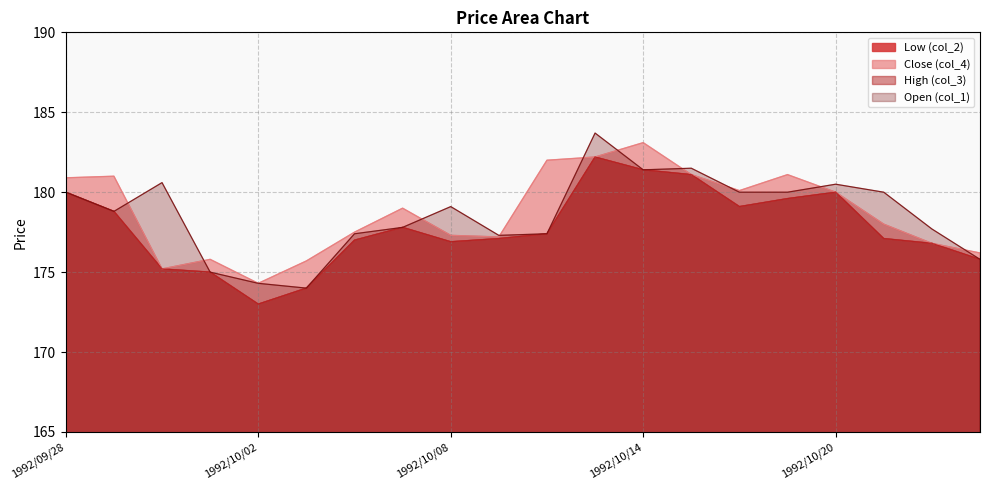

At 1992/10/20, list the series in order from smallest to largest.

Low (col_2), Close (col_4), High (col_3), Open (col_1)